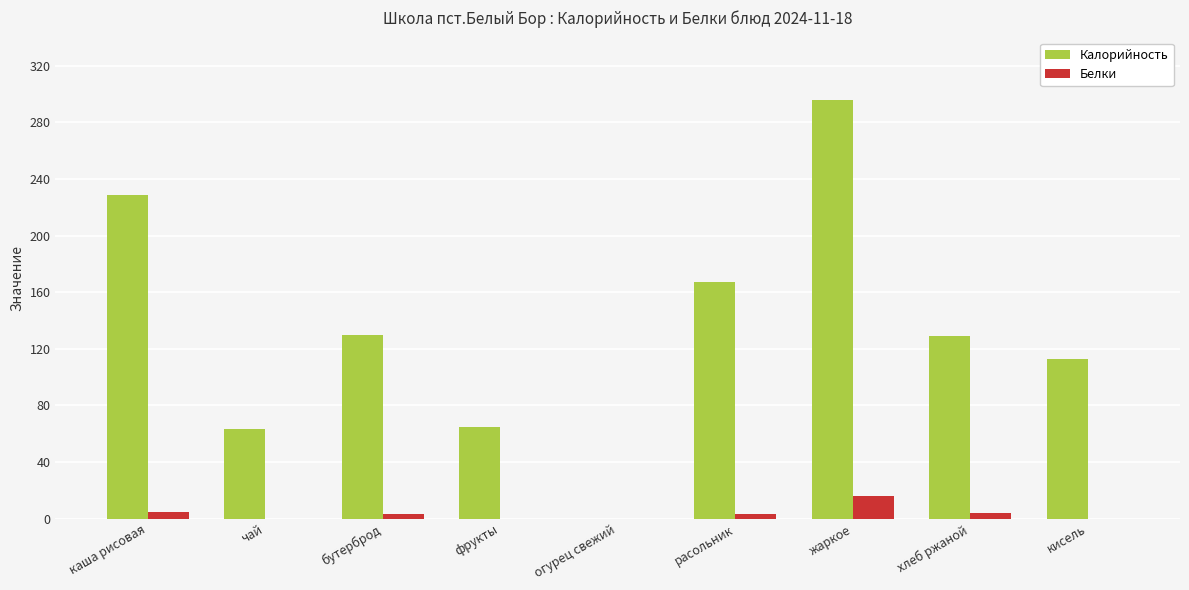

What is the maximum value shown in the chart?

296